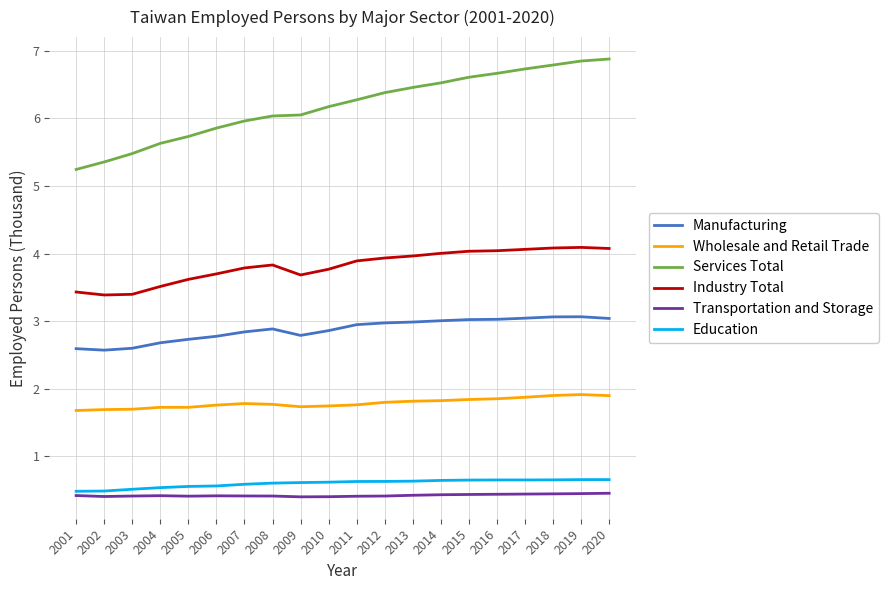

Count the number of categories in the chart.

20